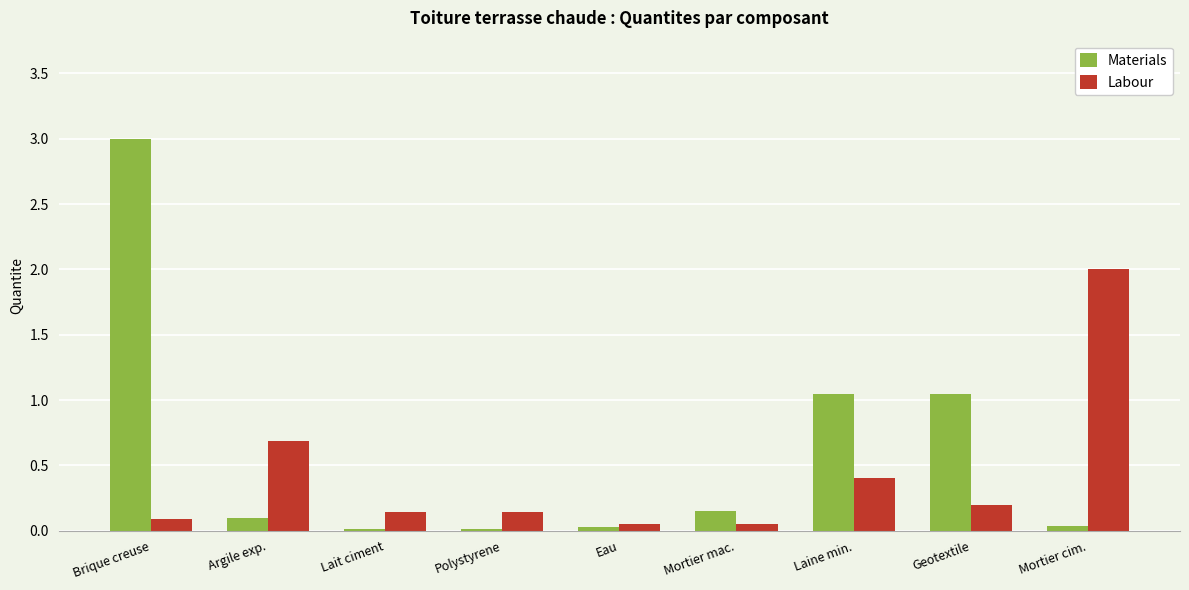

Is it true that Labour equals 0.2 at Geotextile?

True